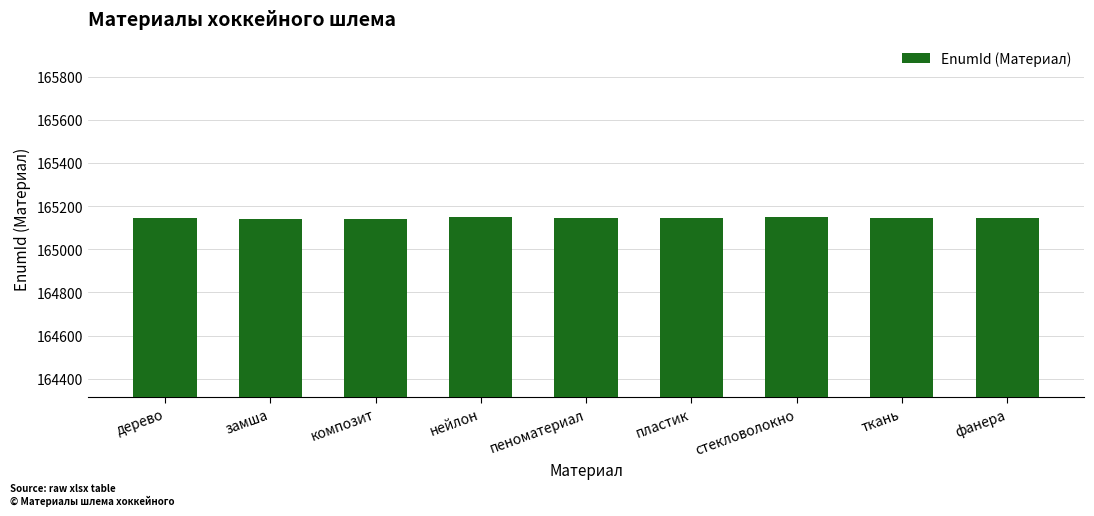

How many bars are there in total?

9